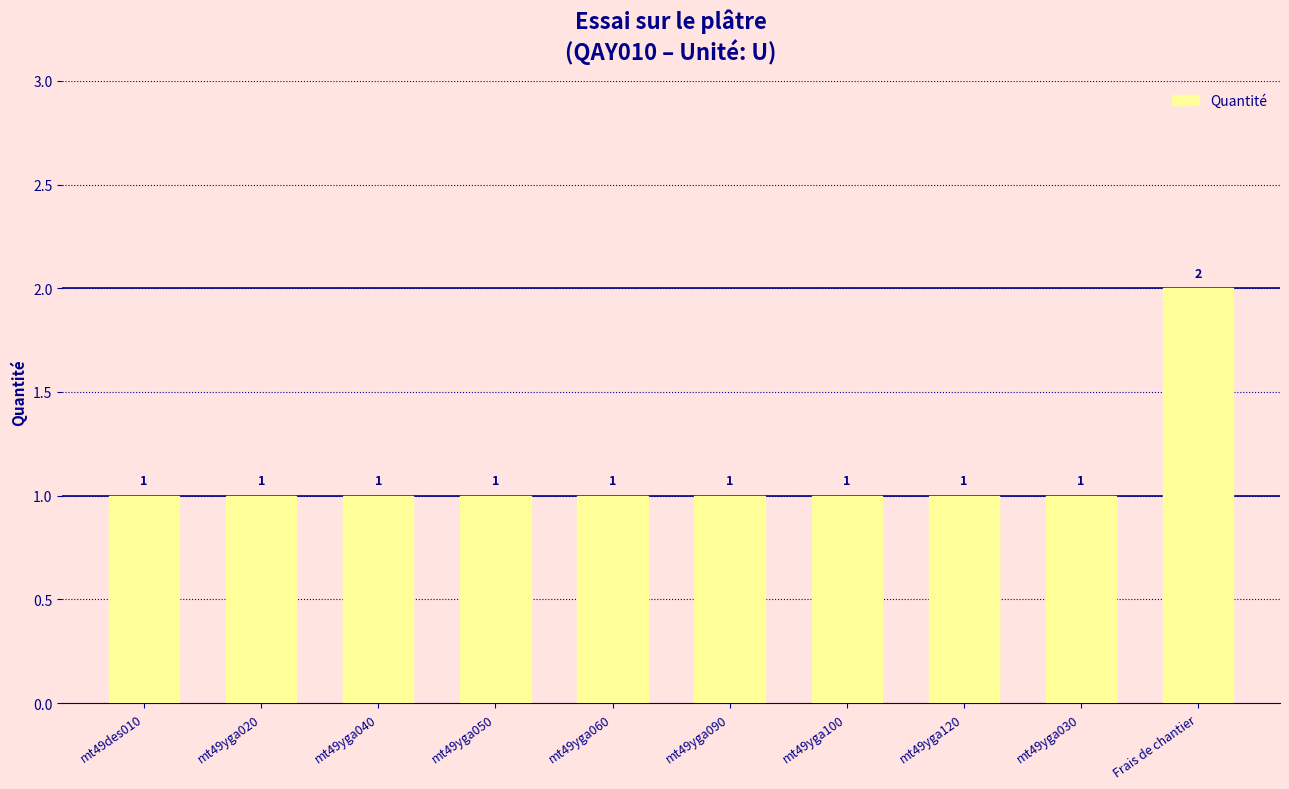

What is the ratio of the value at mt49yga040 to the value at mt49des010?

1.0